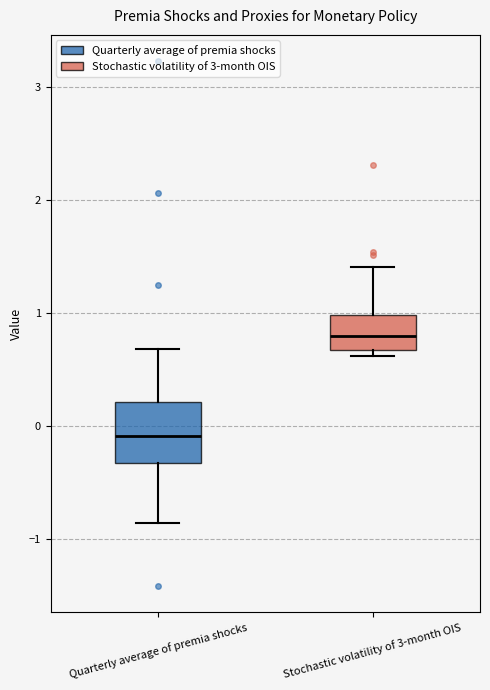

Comparing the boxes themselves (not the whiskers), which one is the tallest?

Quarterly average of premia shocks